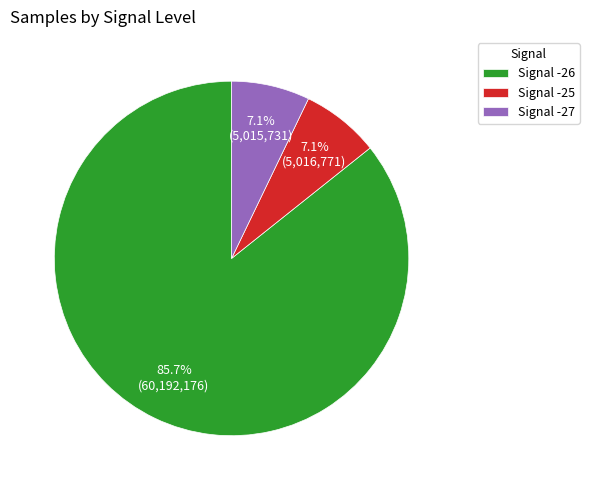

Which has a higher value, Signal -26 or Signal -27?

Signal -26